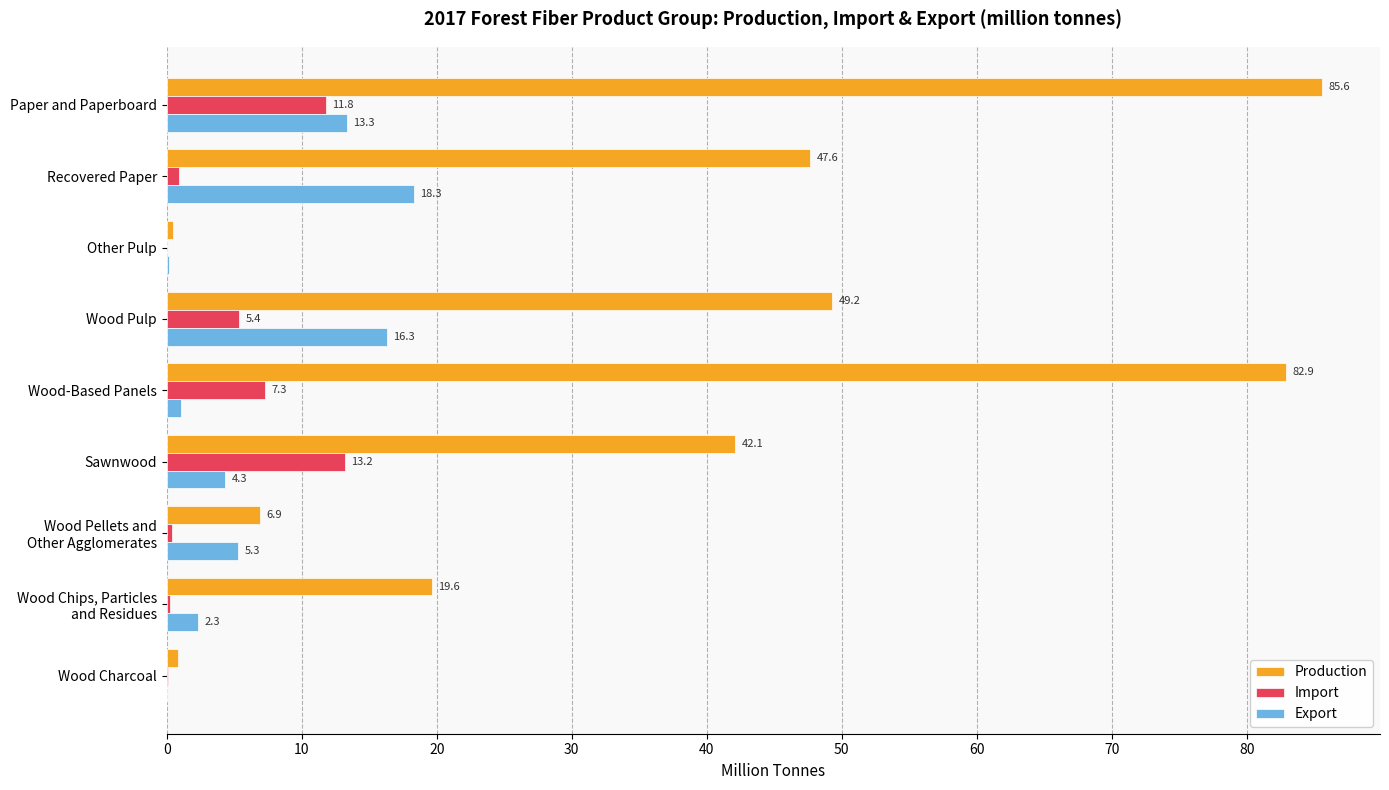

Is it true that Production equals 75.0 at Recovered Paper?

False